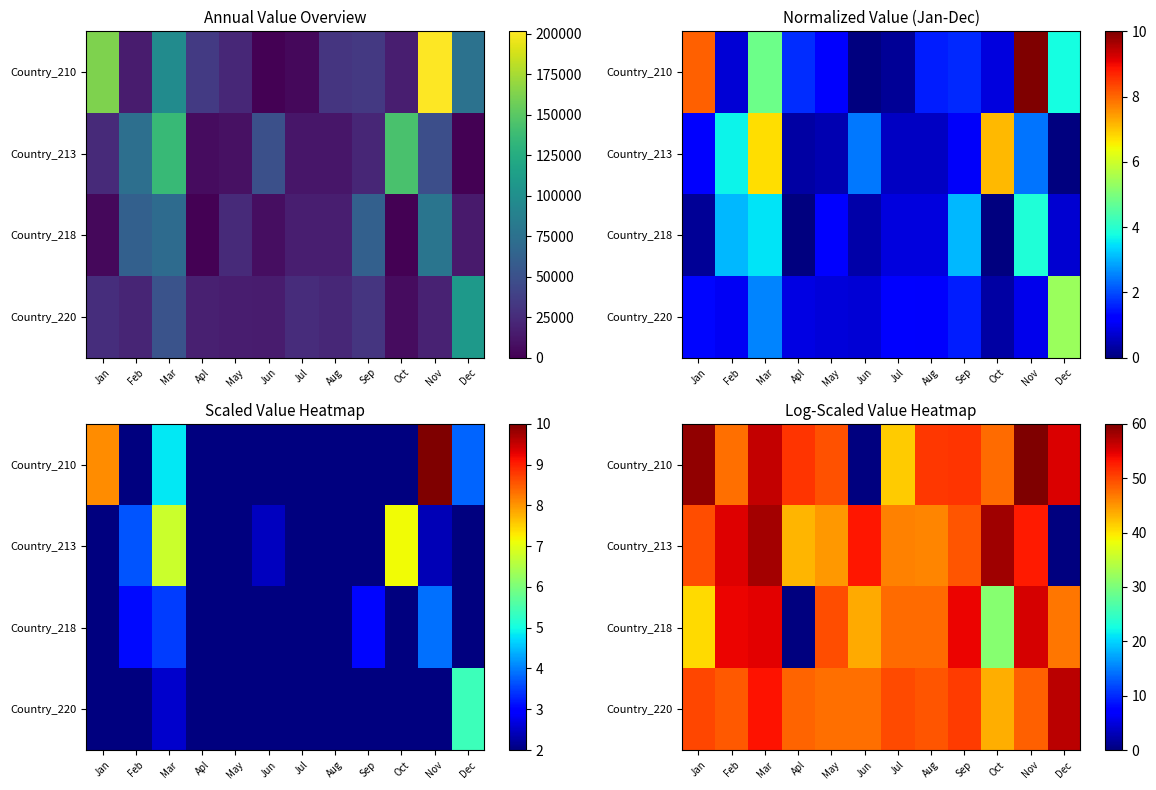

Which series changed the most between May and Jul?

Country_210